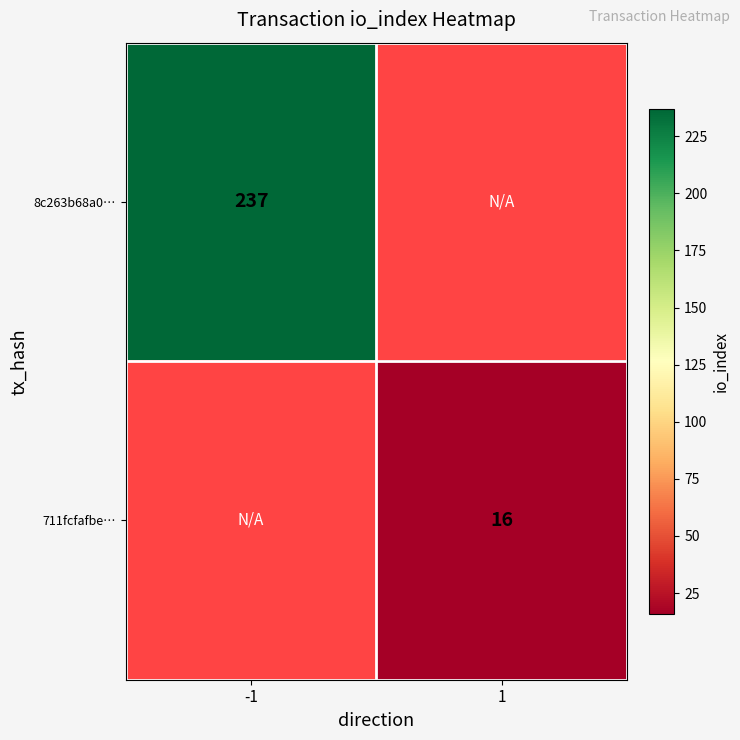

True or false: 711fcfafbe… has a value of 24 at 1.

False